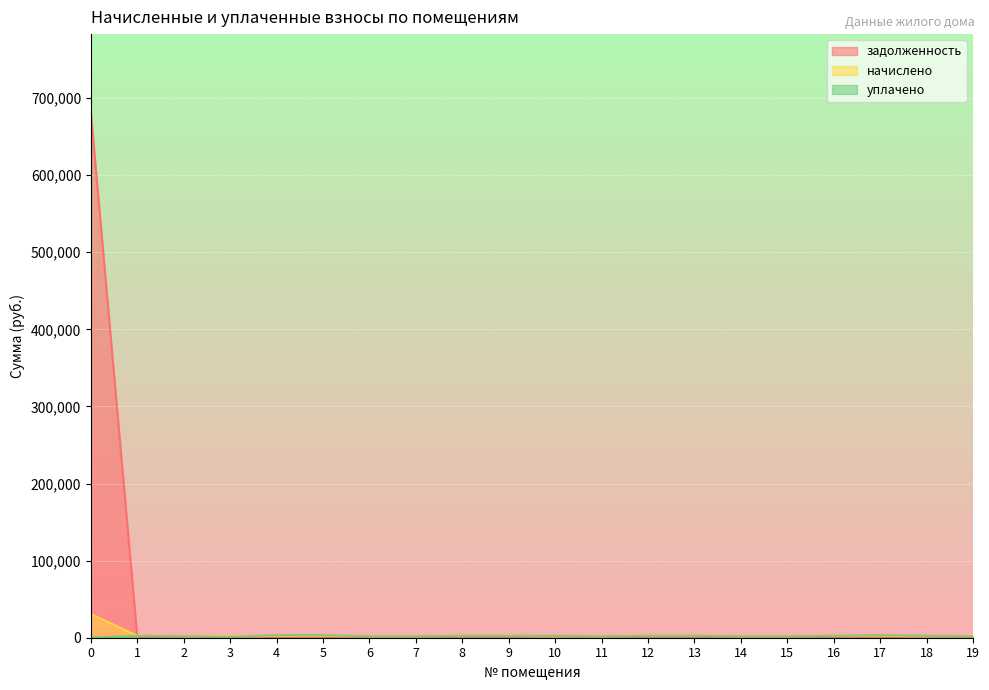

Between which two adjacent categories do задолженность and начислено first intersect?

0 and 1